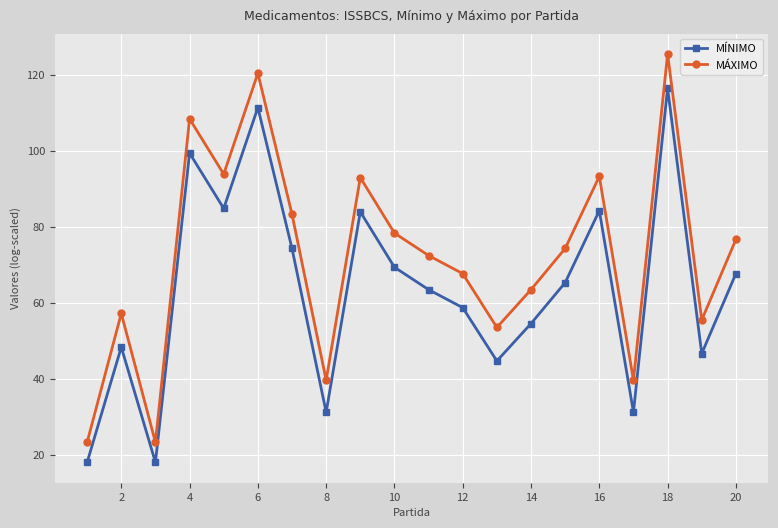

At how many categories does at least one series exceed 51?

16